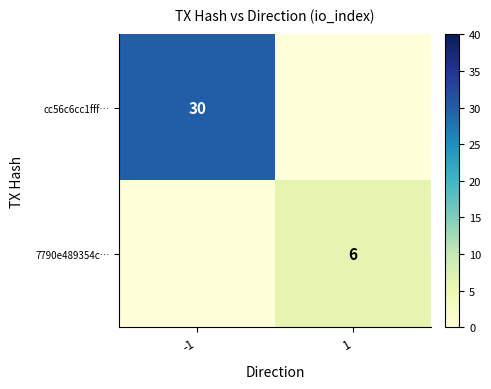

The value of cc56c6cc1fff… at -1 is 30. True or false?

True